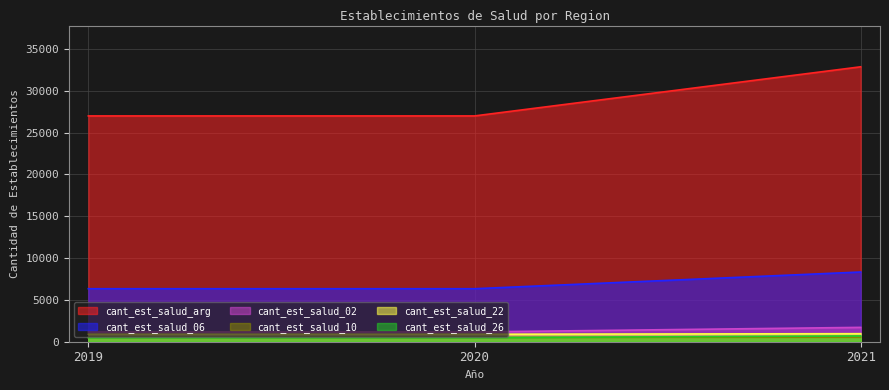

Rank the categories by cant_est_salud_26 value from lowest to highest.

2019, 2020, 2021